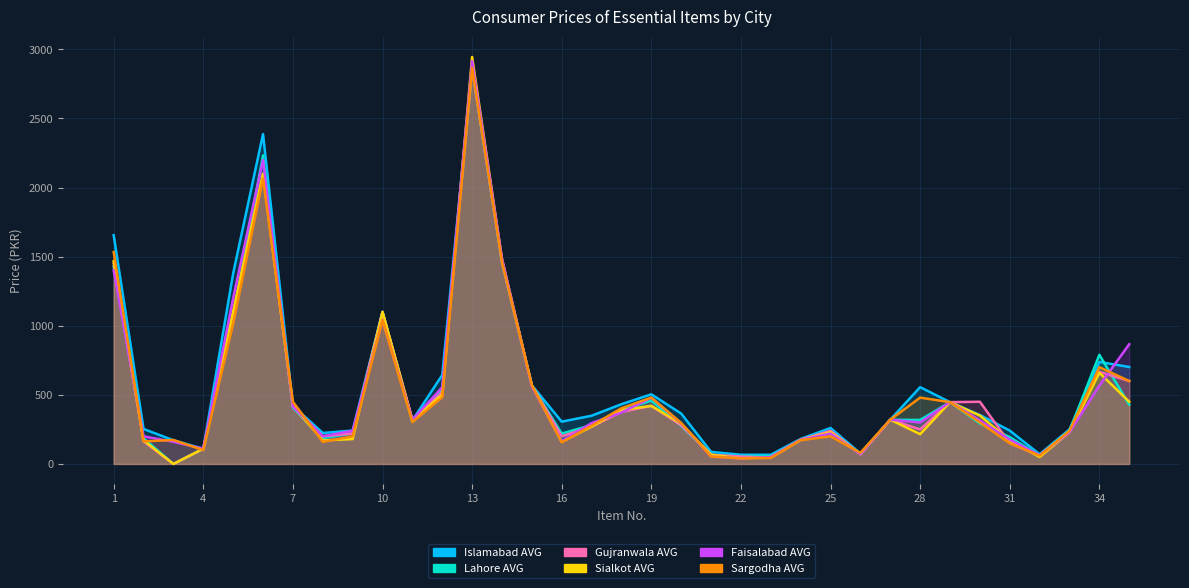

Rank the categories by Sargodha AVG value from highest to lowest.

13, 6, 1, 14, 10, 5, 34, 35, 15, 12, 19, 28, 7, 29, 18, 27, 11, 30, 20, 17, 33, 9, 25, 3, 24, 2, 8, 16, 31, 4, 26, 32, 21, 23, 22